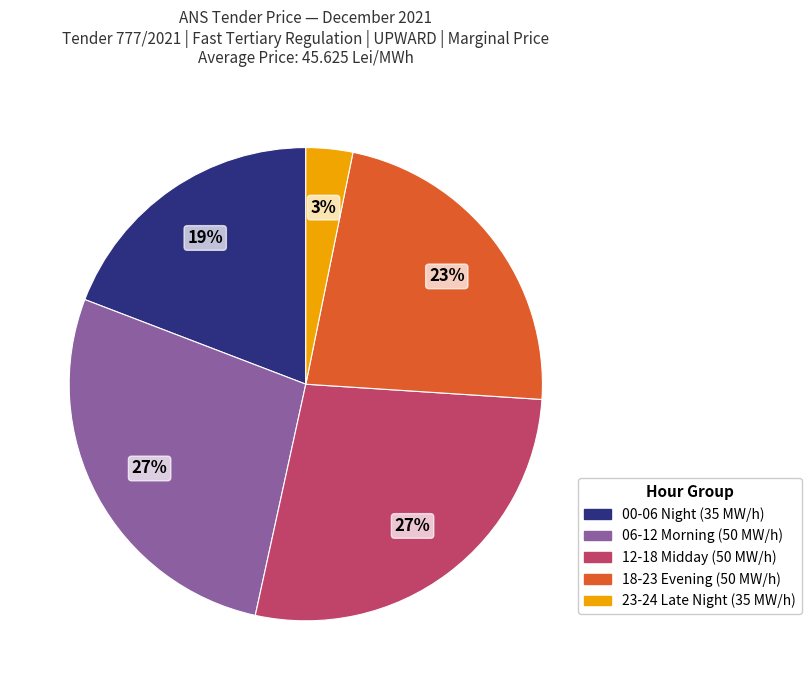

How many segments does this pie chart have?

5